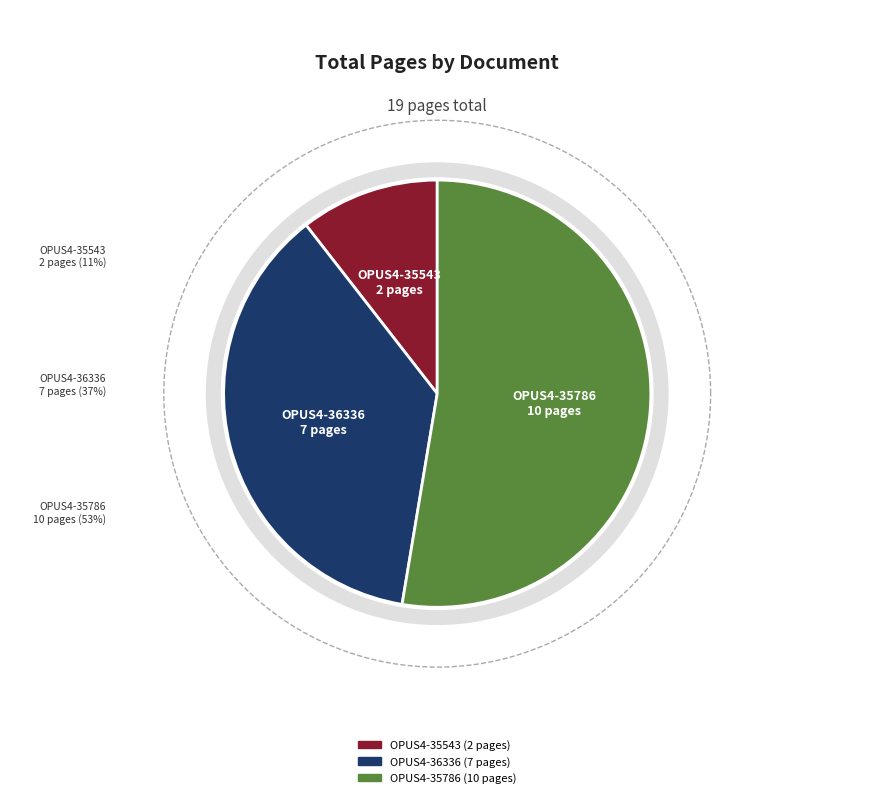

What is the change in value from OPUS4-36336 to OPUS4-35786?

+3